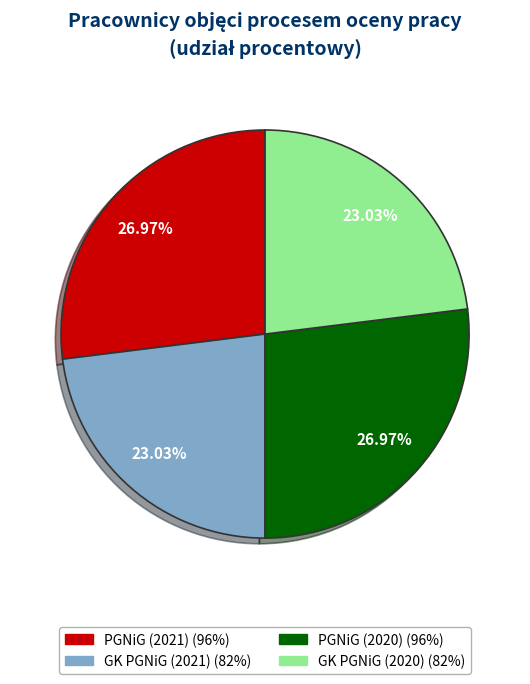

Does GK PGNiG (2020) represent more than half of the total?

No